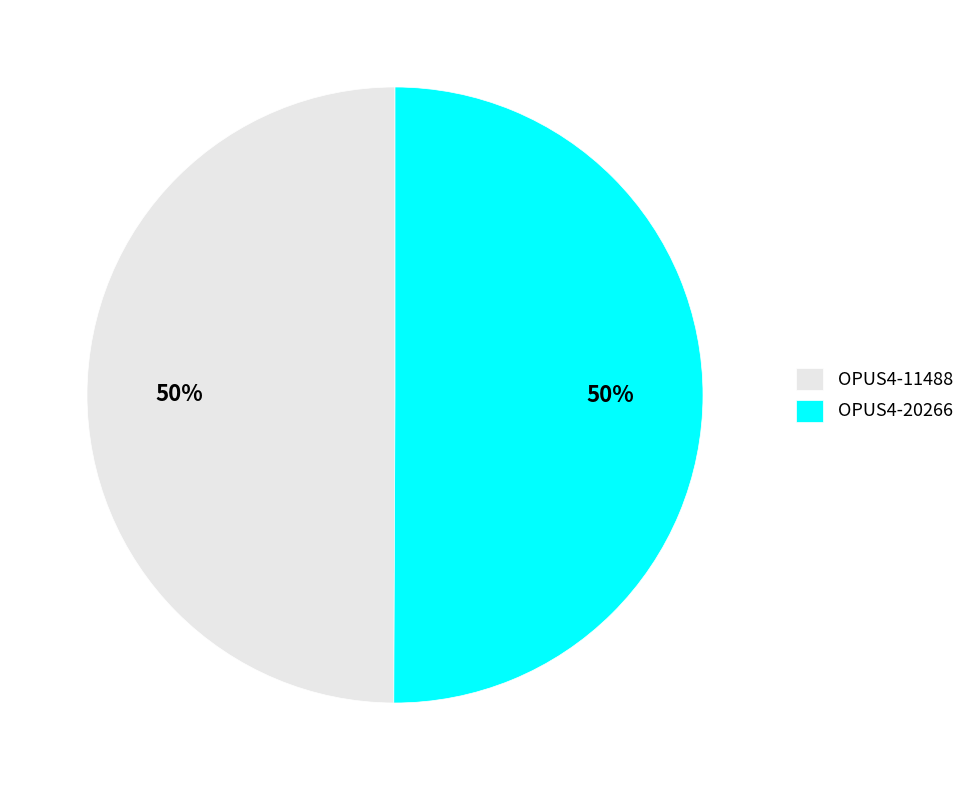

True or false: OPUS4-11488 accounts for 40% of the total.

False